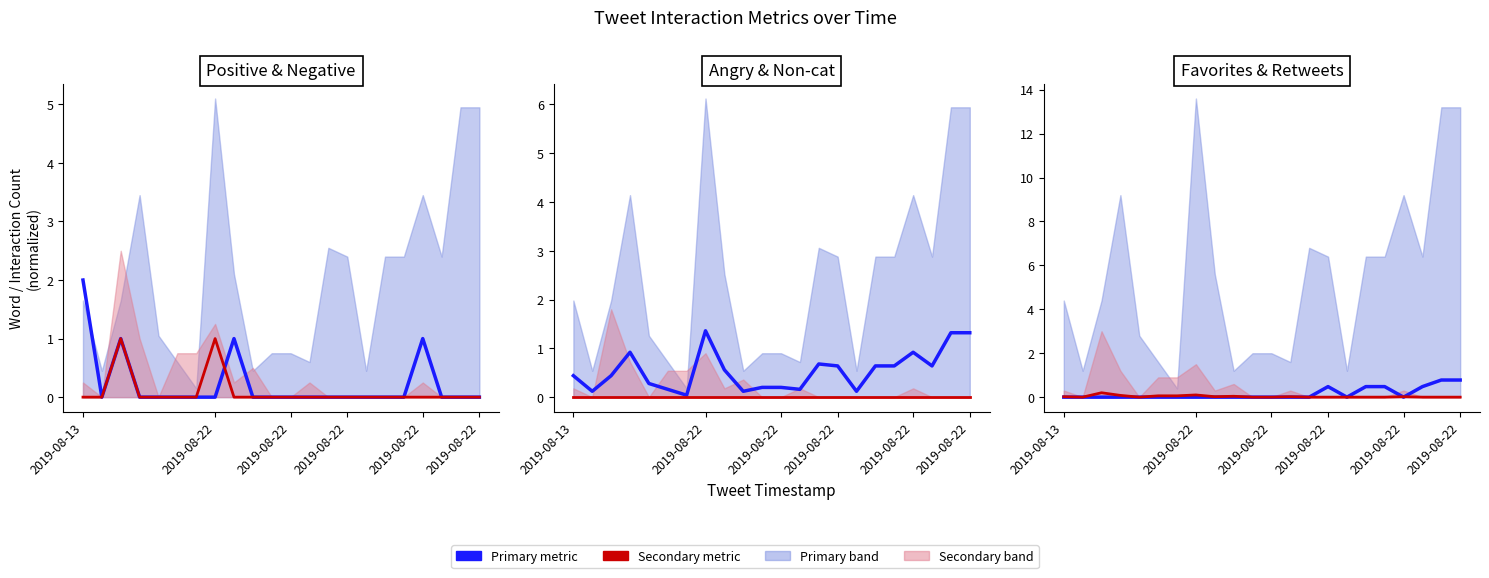

What is the difference between the blue_line values at 21 and 17?

0.3